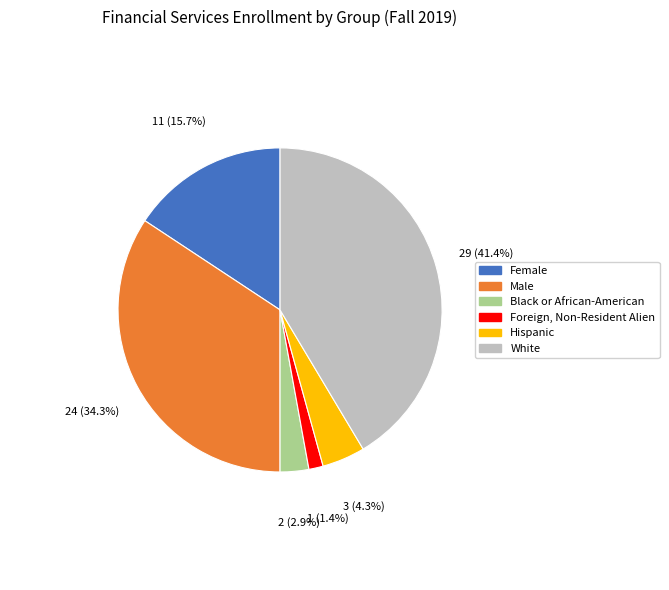

To the nearest percent, what portion does Black or African-American represent?

3%